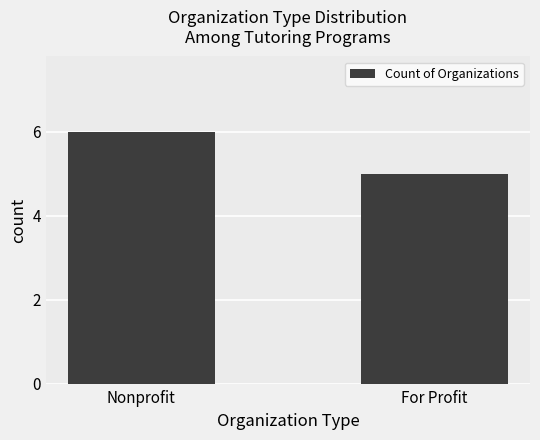

At which label is the value closest to 5?

For Profit